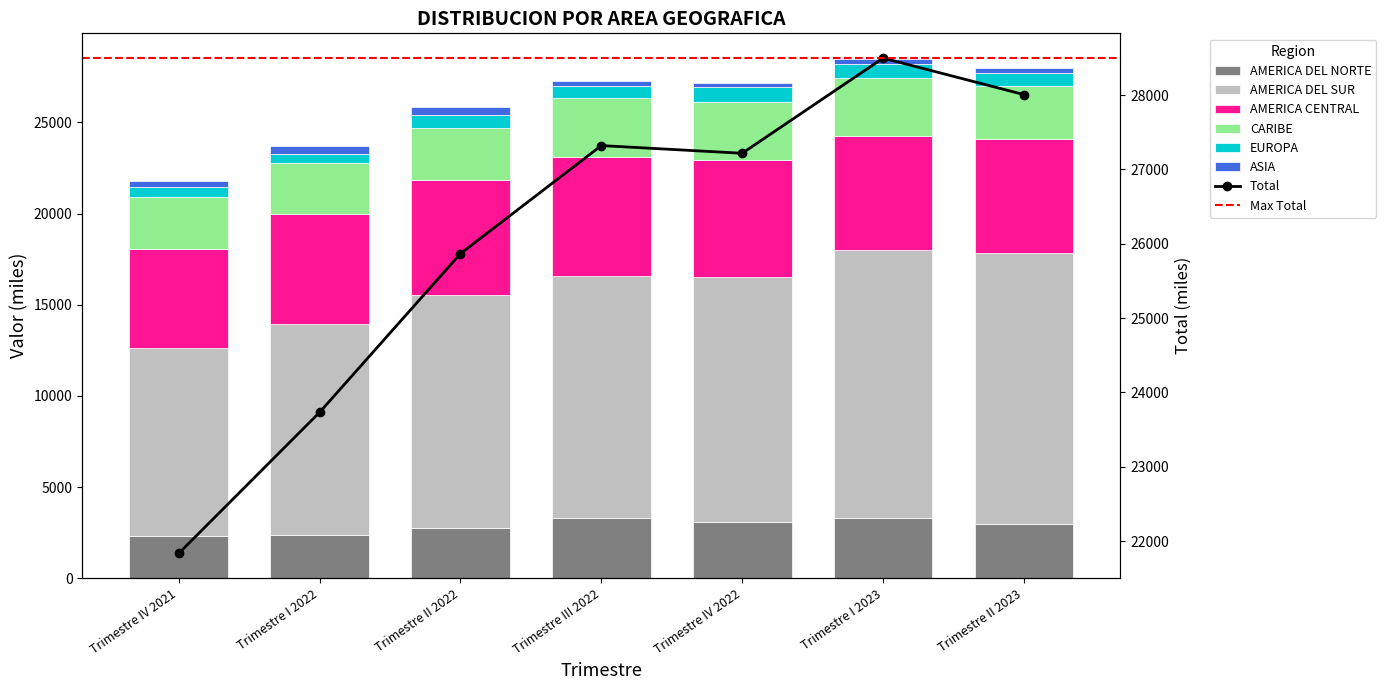

What is the average value of the CARIBE series?

3012.2